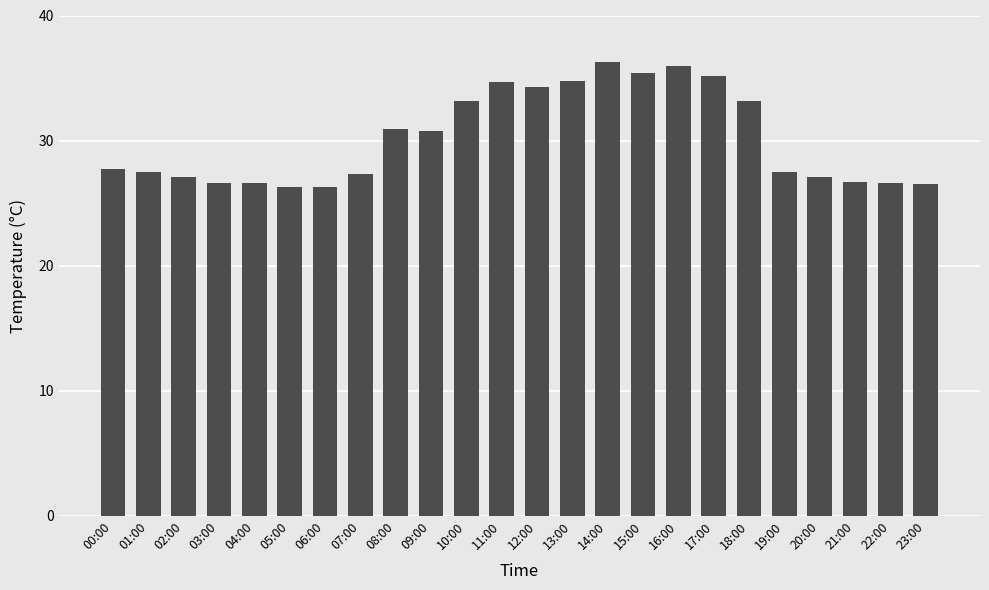

What position from the left is 18:00?

19